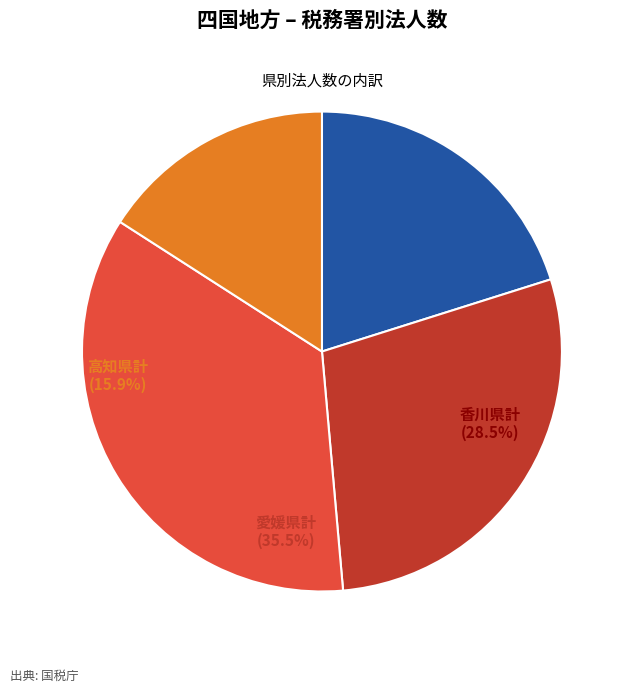

Is there a majority slice in this chart?

No